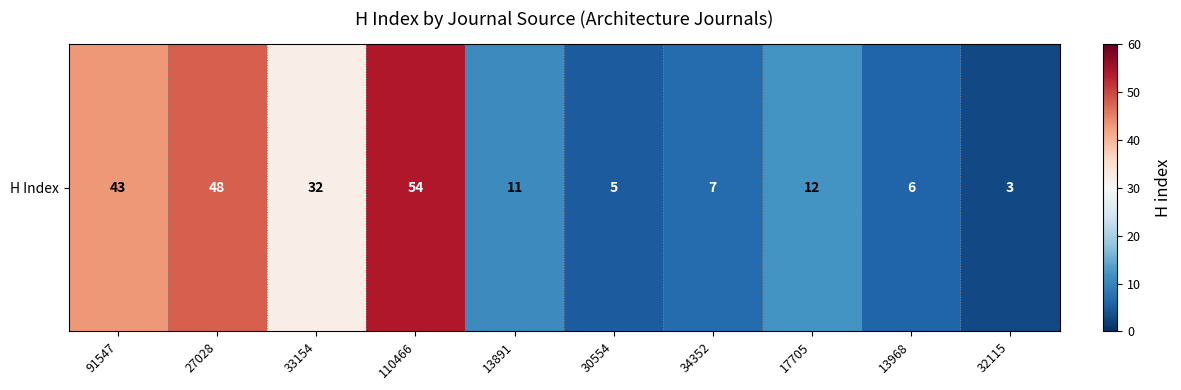

Which label corresponds to the largest value in the chart?

110466